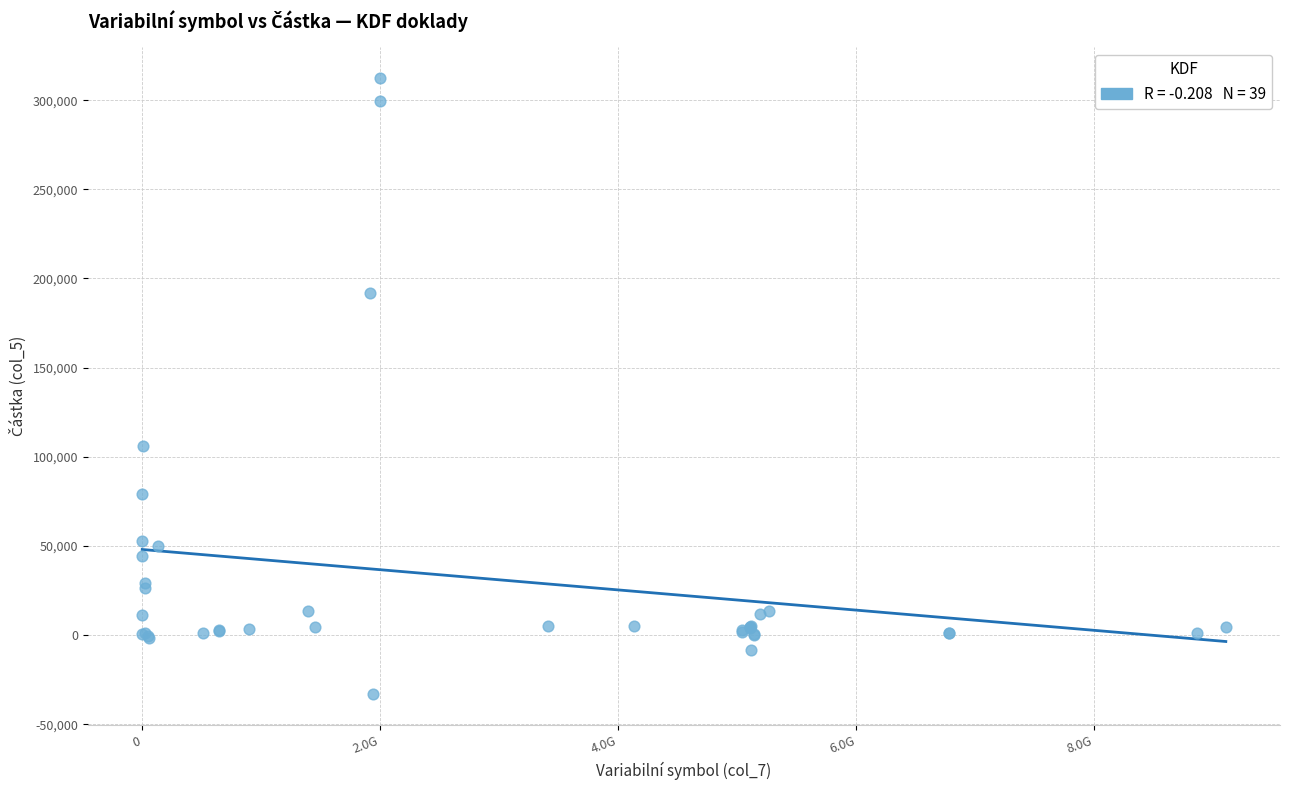

What Y value in the scatter plot is closest to 139486?

105801.6